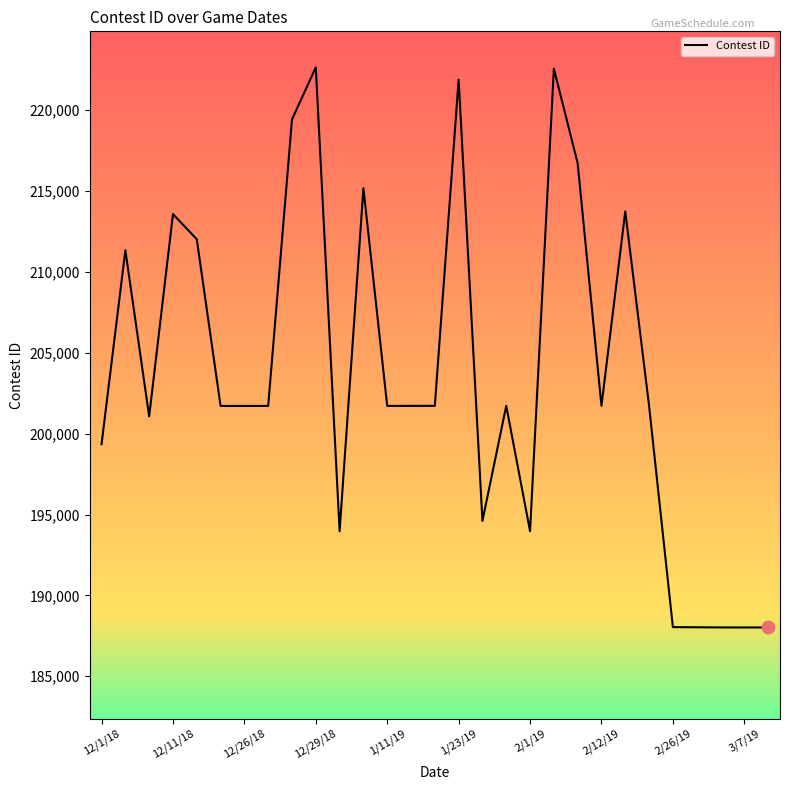

What is the minimum value shown in the chart?

188012